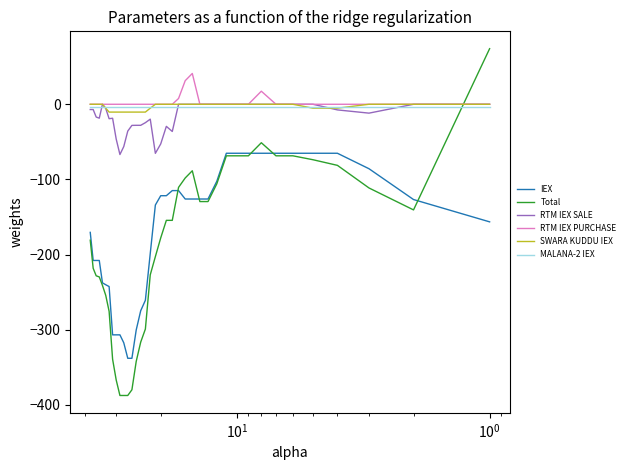

Is the value of MALANA-2 IEX at 7 greater than the value of RTM IEX SALE at 20?

Yes